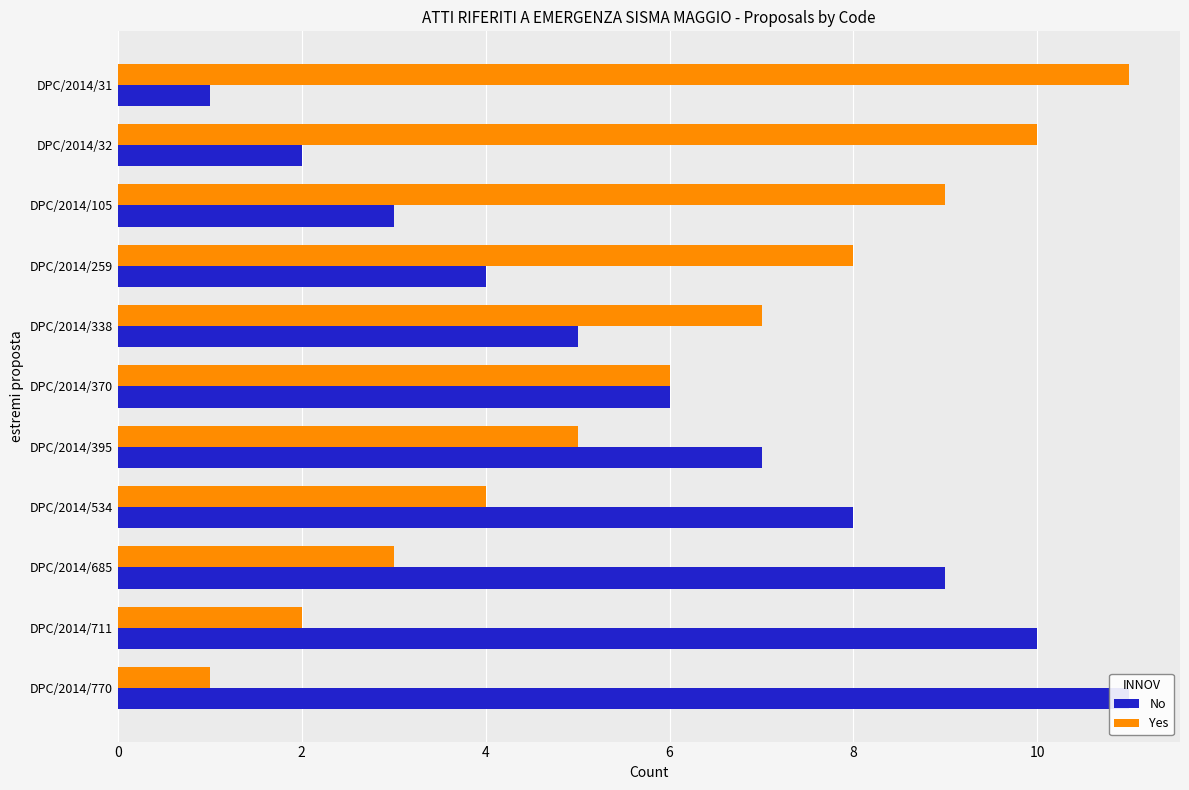

Which has a higher value, DPC/2014/31 or DPC/2014/770?

DPC/2014/770